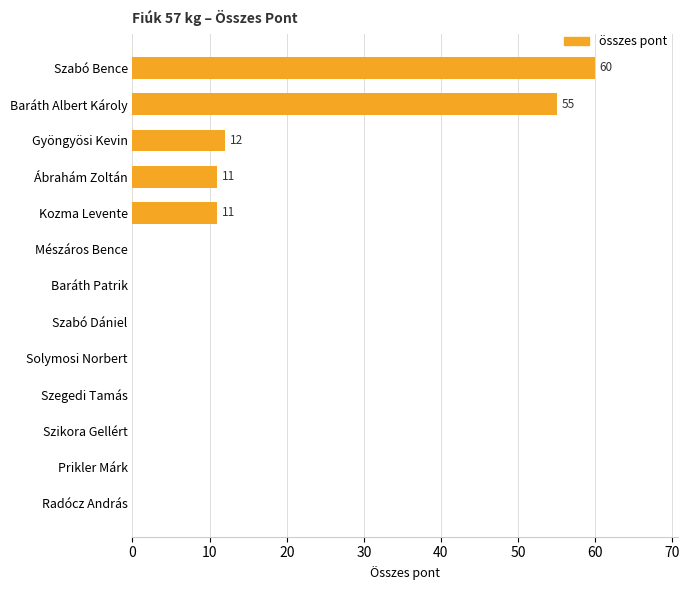

What is the change in value from Baráth Albert Károly to Prikler Márk?

-55